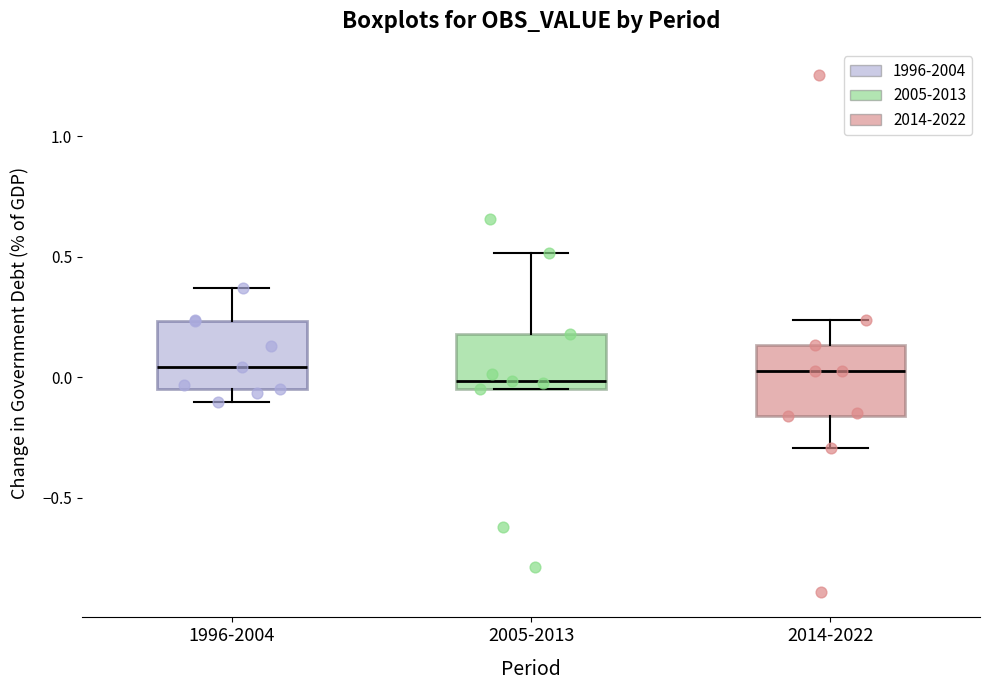

Reading left to right, transcribe this box plot: for each box, give where its median line is, the range the box spans, and where its two whiskers end, as read against the y-axis. The values are not printed on the chart, so give them approximately, as read against the axis.

1996-2004: median 0.05, box -0.05 to 0.25, whiskers -0.10 to 0.35
2005-2013: median 0.00, box -0.05 to 0.20, whiskers -0.05 to 0.50
2014-2022: median 0.00, box -0.15 to 0.15, whiskers -0.30 to 0.25